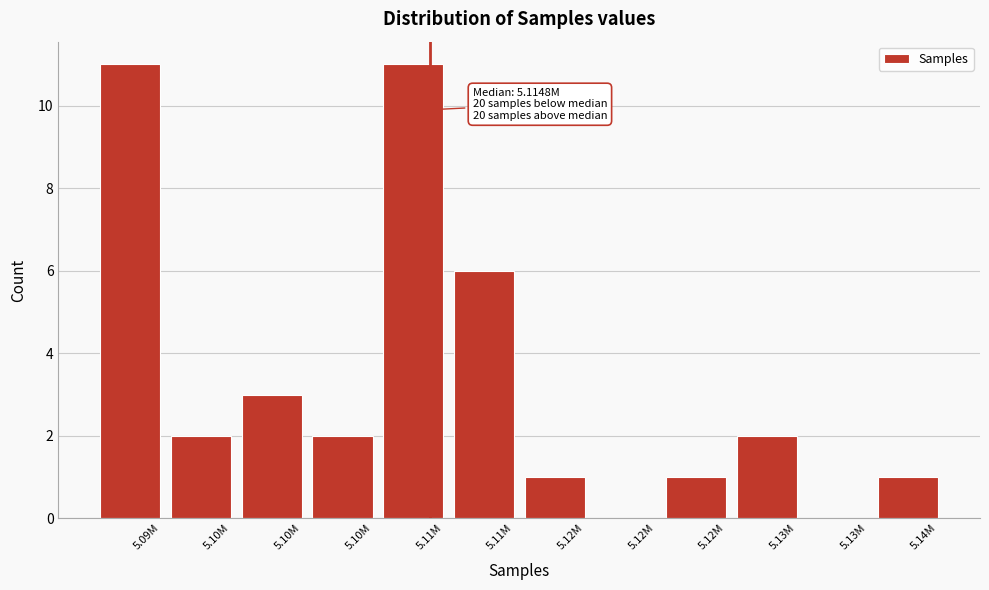

How many distinct data groups are displayed?

1